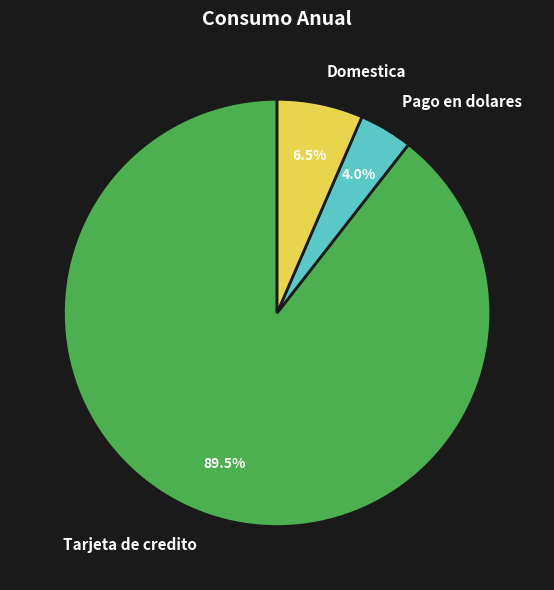

Which slice is the smallest?

Pago en dolares